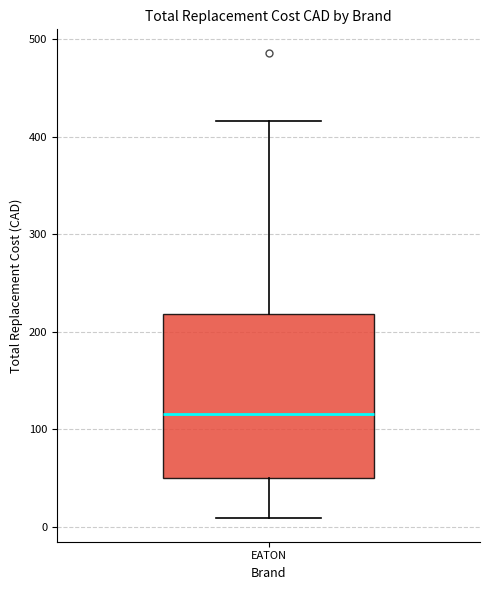

Where does the lower whisker of the box for EATON end on the y-axis? The values are not printed on the chart, so give them approximately, as read against the axis.

10